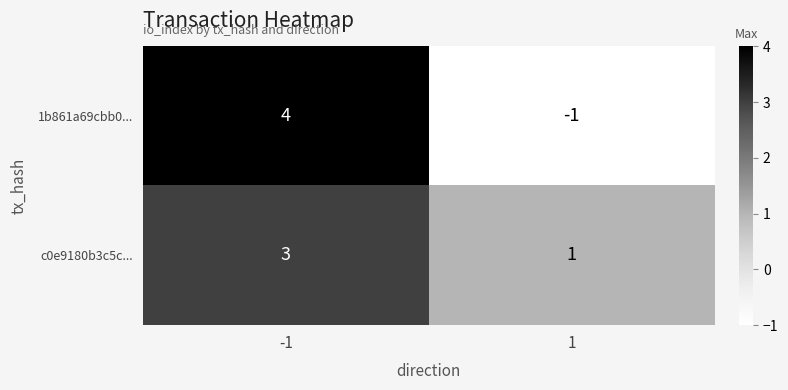

What is the approximate value of c0e9180b3c5c... at -1?

3